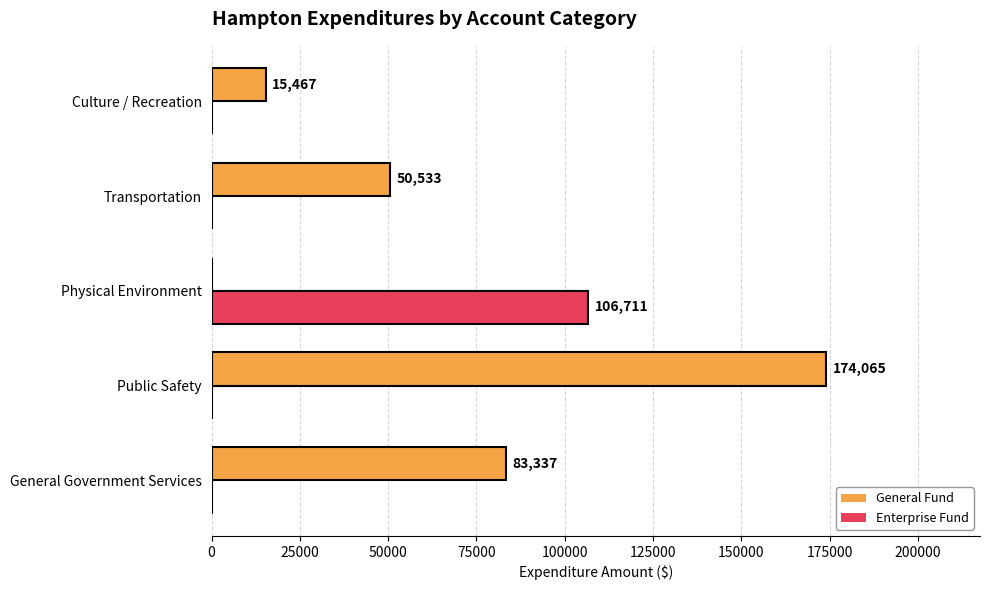

Which series has the largest range (max minus min)?

General Fund